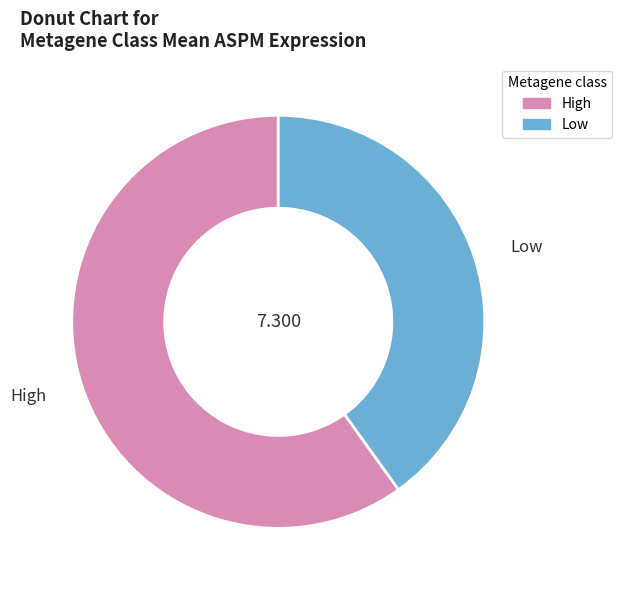

Is High the majority of the pie?

Yes